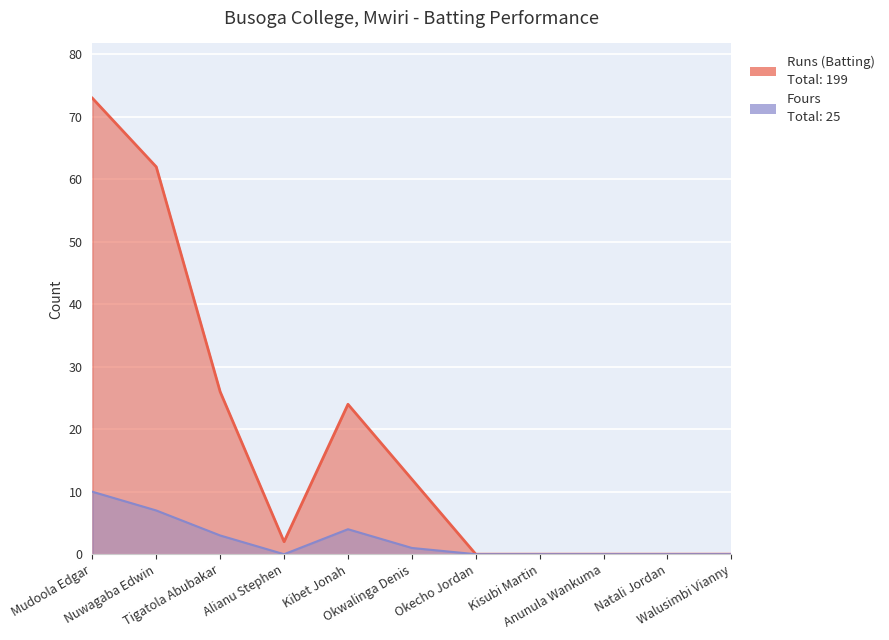

What are all the series names shown in the legend?

Runs (Batting), Fours